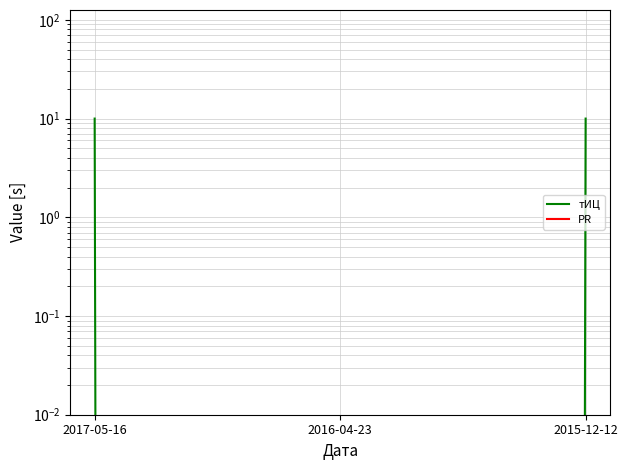

Between 2017-05-16 and 2016-04-23, which series saw the biggest shift?

тИЦ